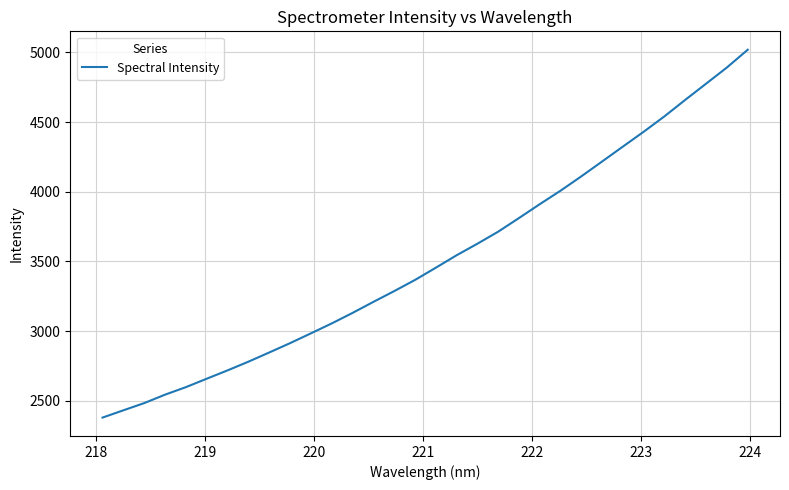

What is the smallest value displayed?

2380.1